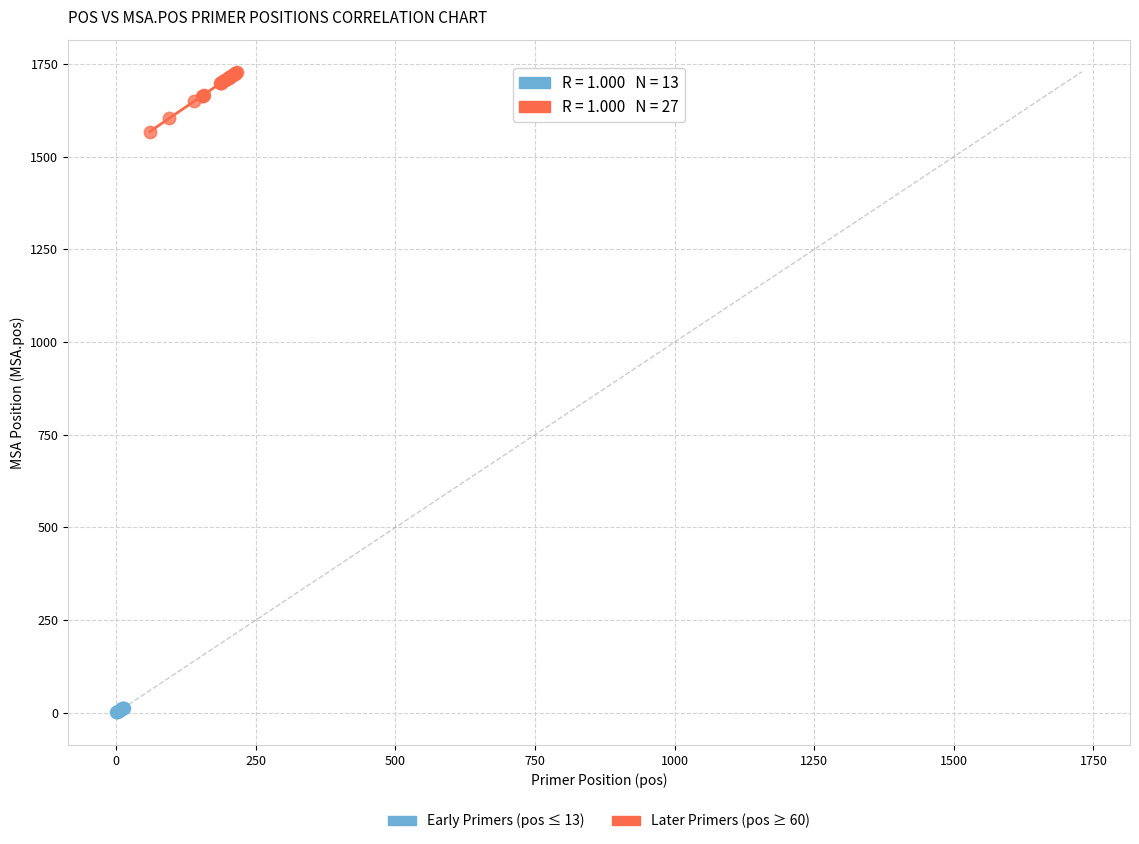

Which series has the largest Y range (max minus min)?

Later Primers (pos ≥ 60)